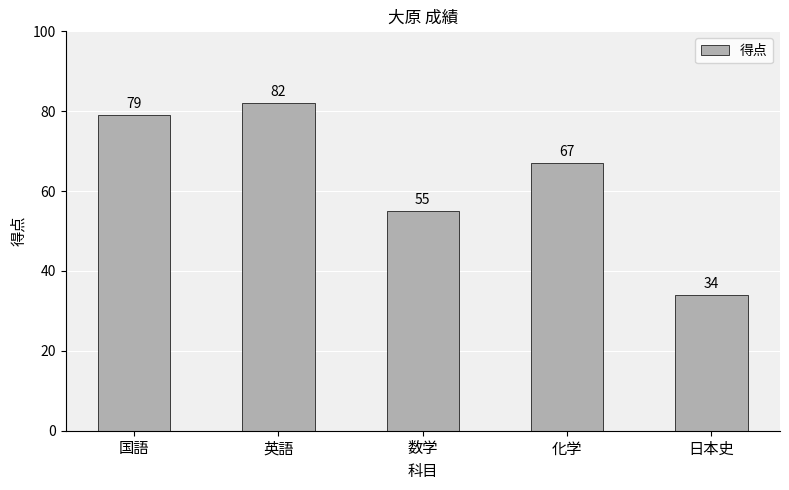

Which category has the highest value across all series?

英語